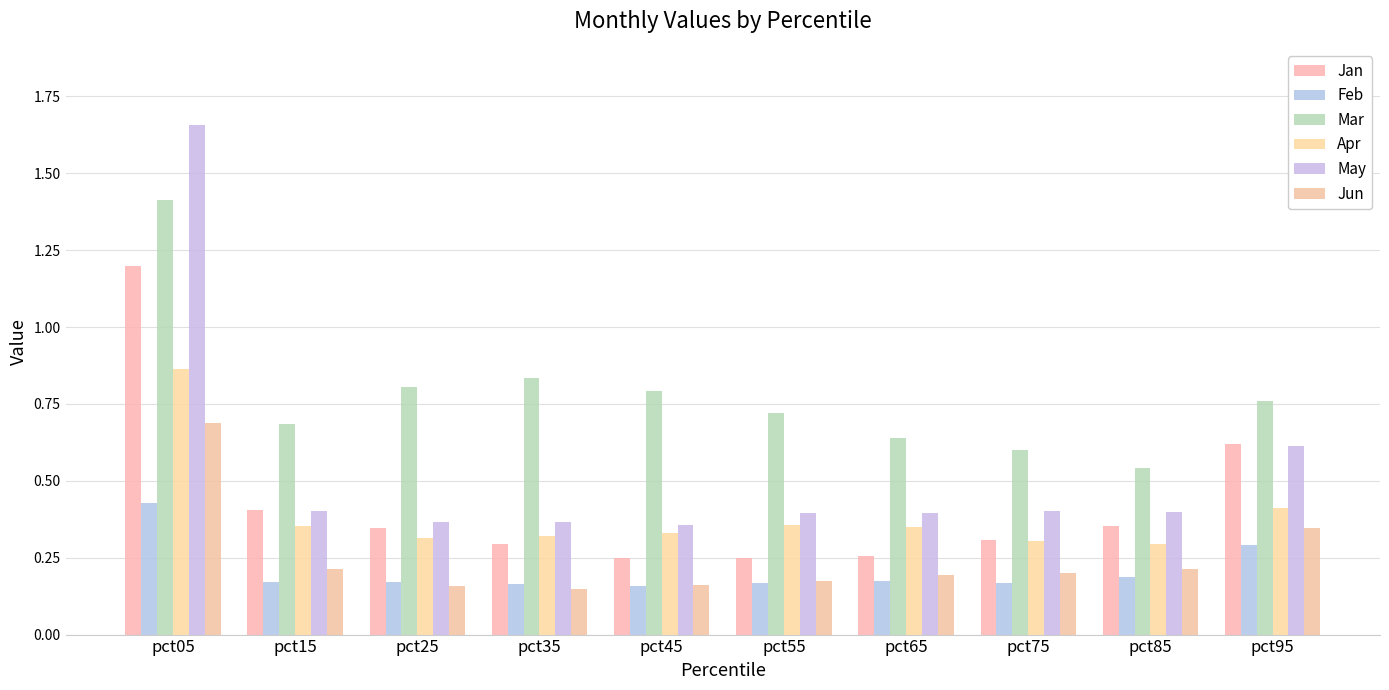

Rank the series at pct85 from highest to lowest value.

Mar, May, Jan, Apr, Jun, Feb